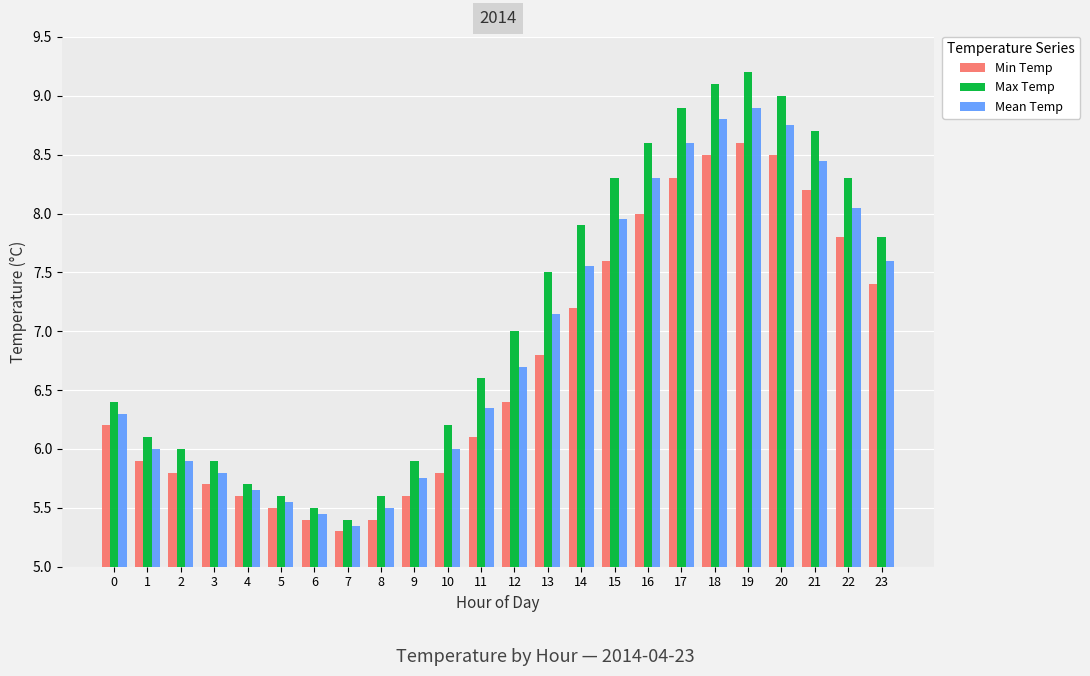

What is the approximate value of Max Temp at 9?

5.9